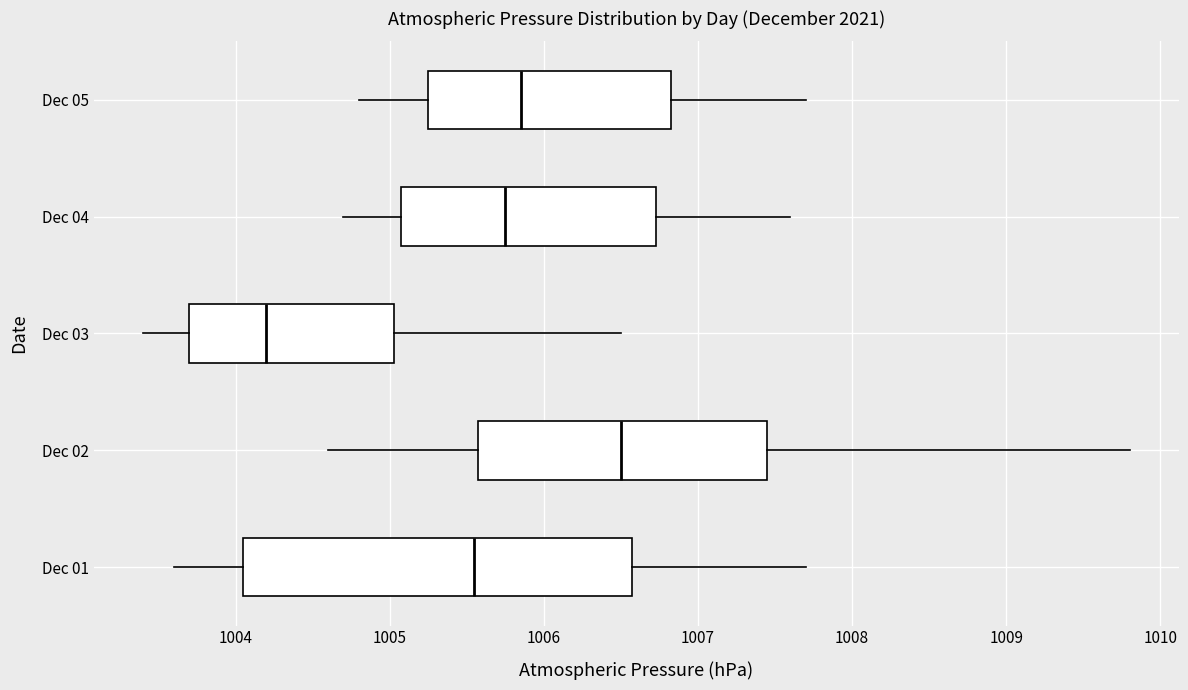

Which box is the widest, from its left edge to its right edge?

Dec 01